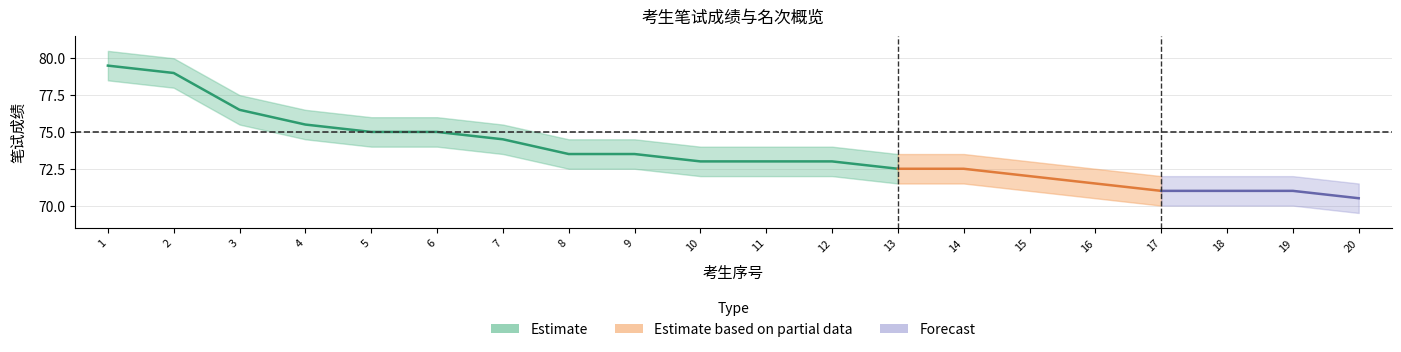

Rank the categories by rank value from lowest to highest.

1, 2, 3, 4, 5, 6, 7, 8, 9, 10, 11, 12, 13, 14, 15, 16, 17, 18, 19, 20